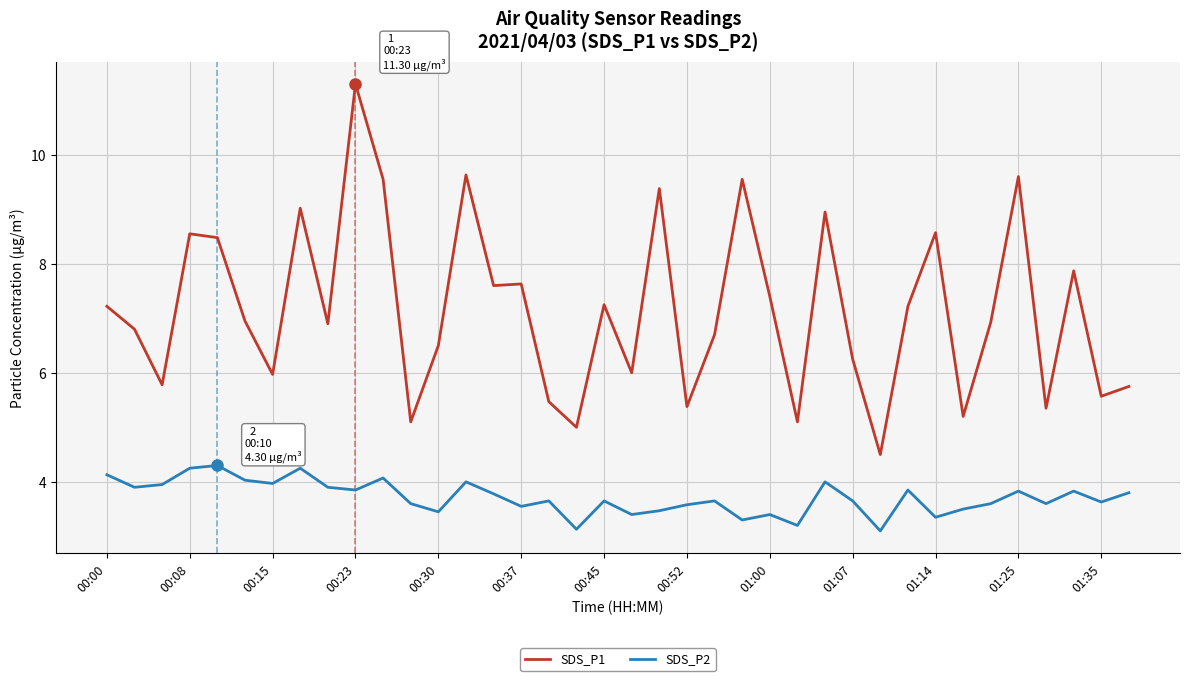

What is the lowest value of the SDS_P1 series?

4.5